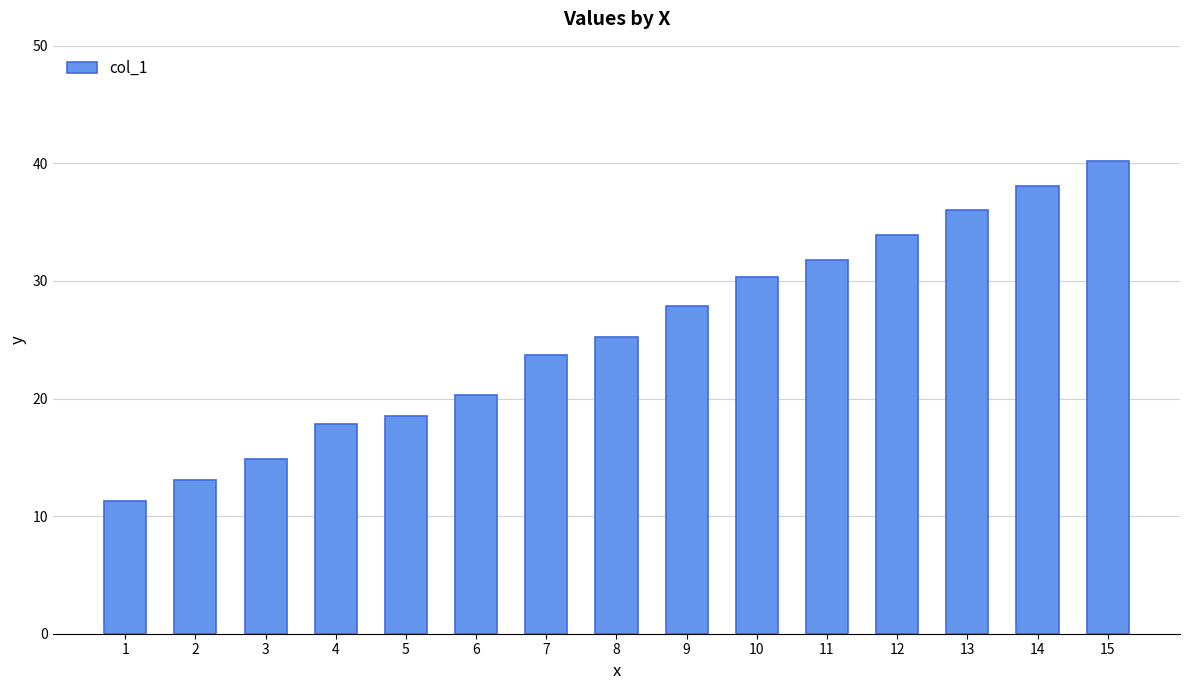

What is the difference between the maximum and minimum values?

28.9